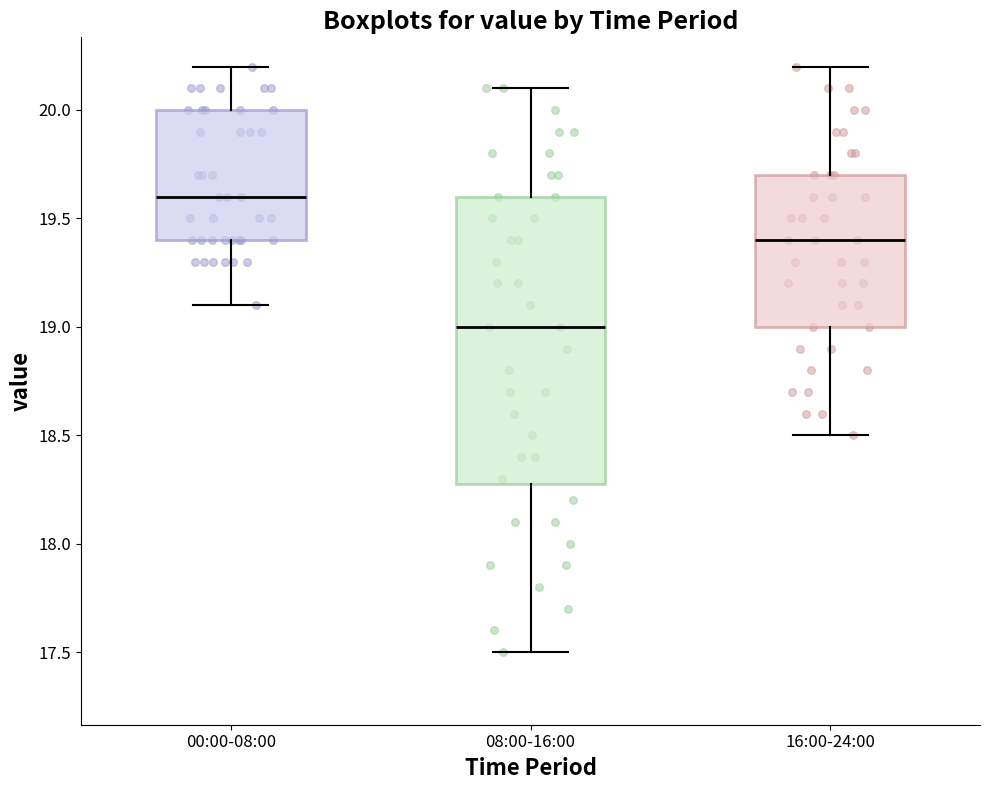

Which box's median line is the highest?

00:00-08:00